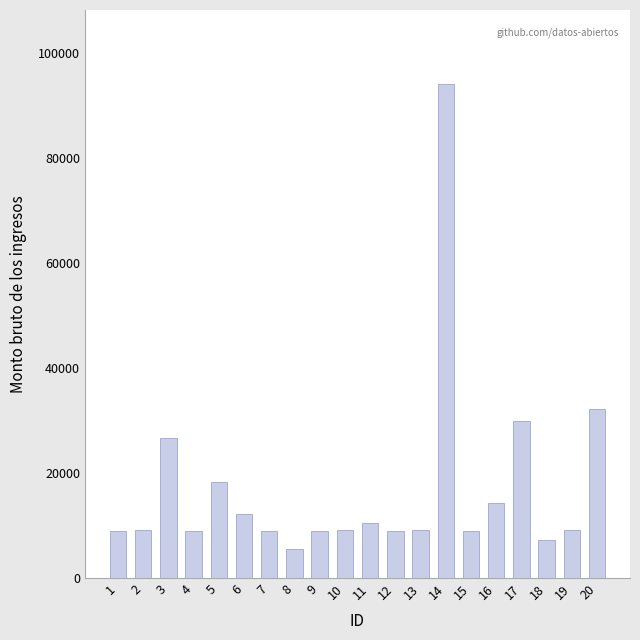

How many values are below 9168?

8